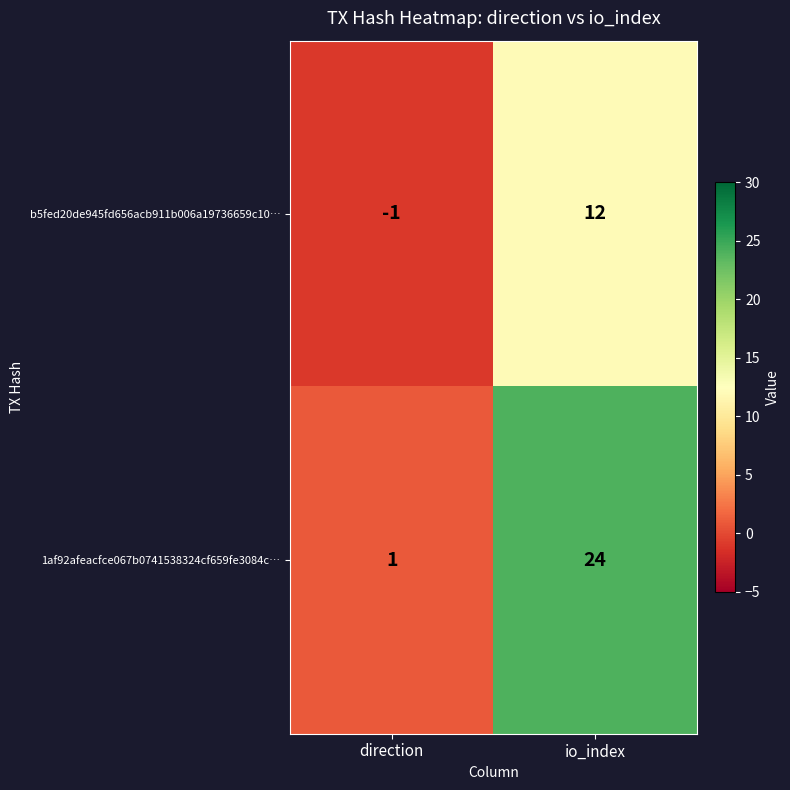

Which label corresponds to the smallest value in the chart?

direction